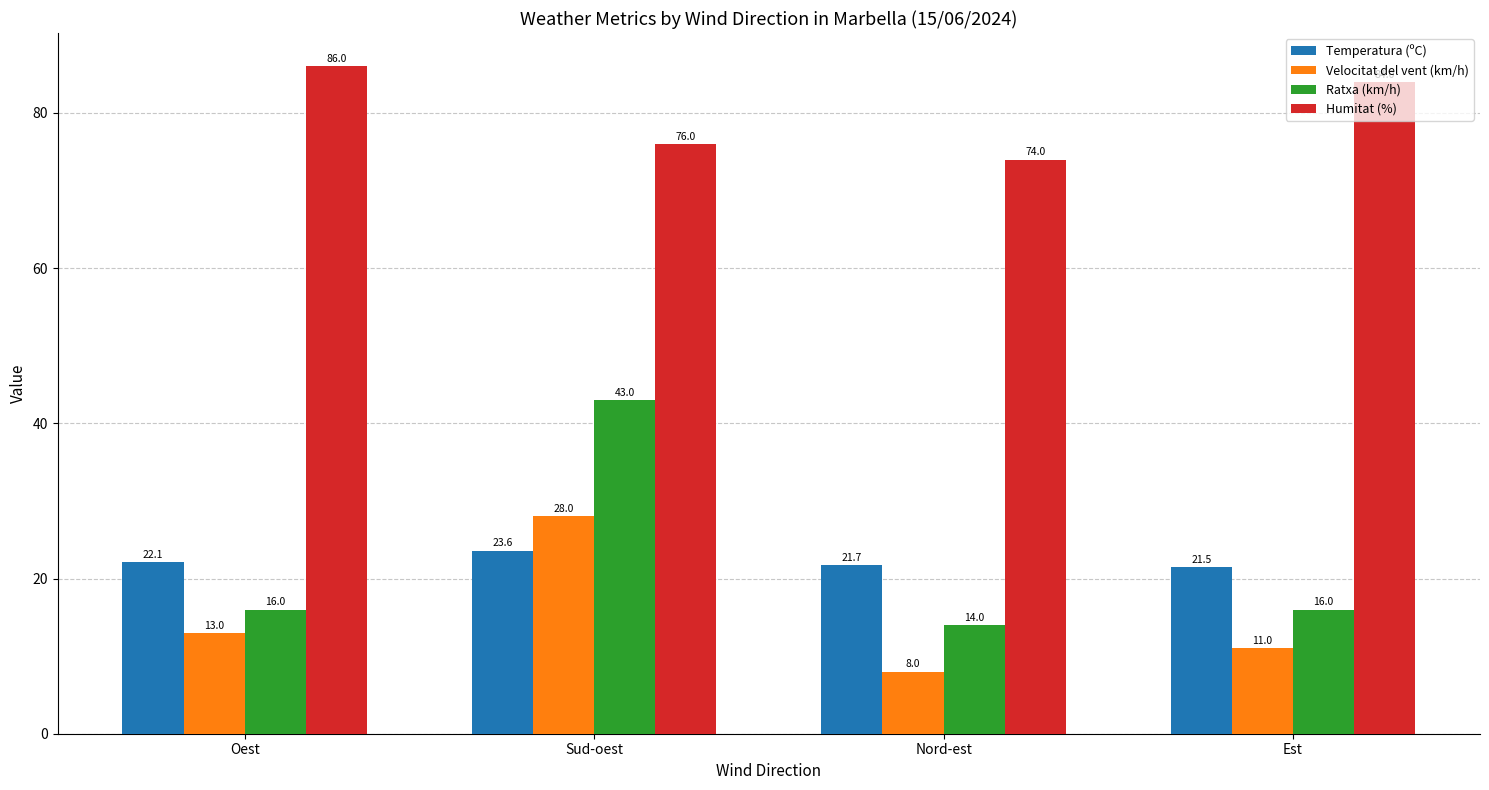

Between Oest and Sud-oest, which series saw the biggest shift?

Ratxa (km/h)